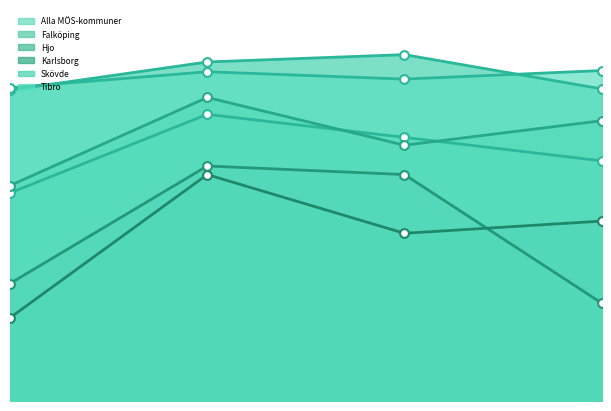

At which category is the sum across all series the highest?

2022